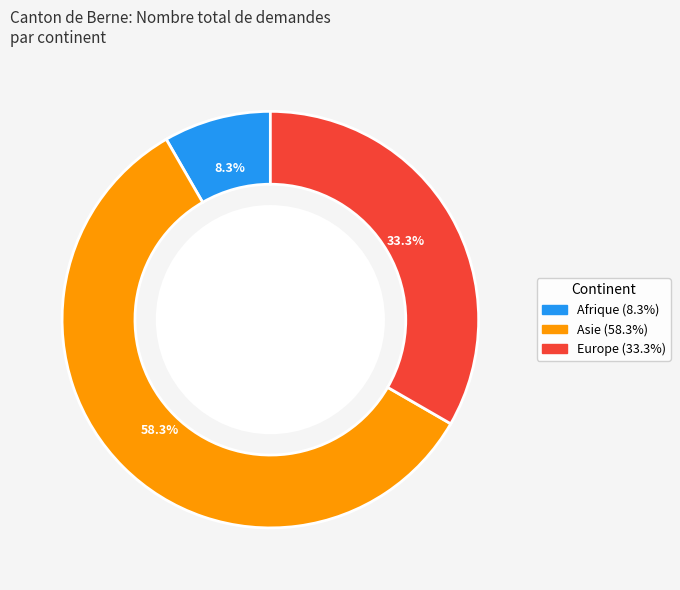

Is there a majority slice in this chart?

Yes